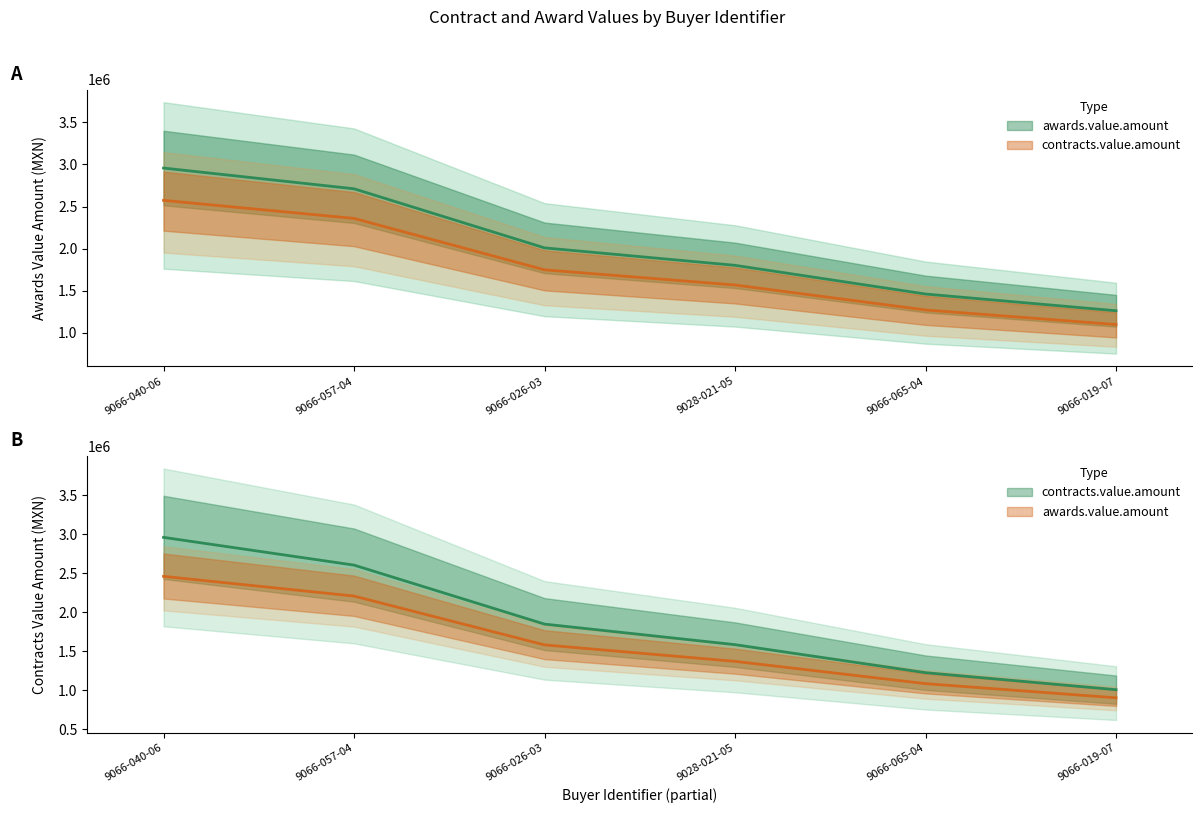

Reading right to left, transcribe all the data shown in this chart.

awards.value.amount: 1259464.6	1458613.0	1799997.3	2007714.7	2710829.7	2957629.6
contracts.value.amount: 1095734.2	1268993.3	1565997.7	1746711.8	2358421.8	2573137.8